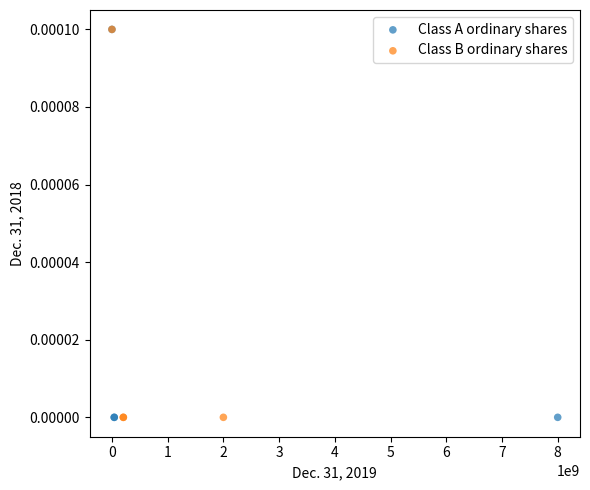

What are all the series names shown in the legend?

Class A ordinary shares, Class B ordinary shares